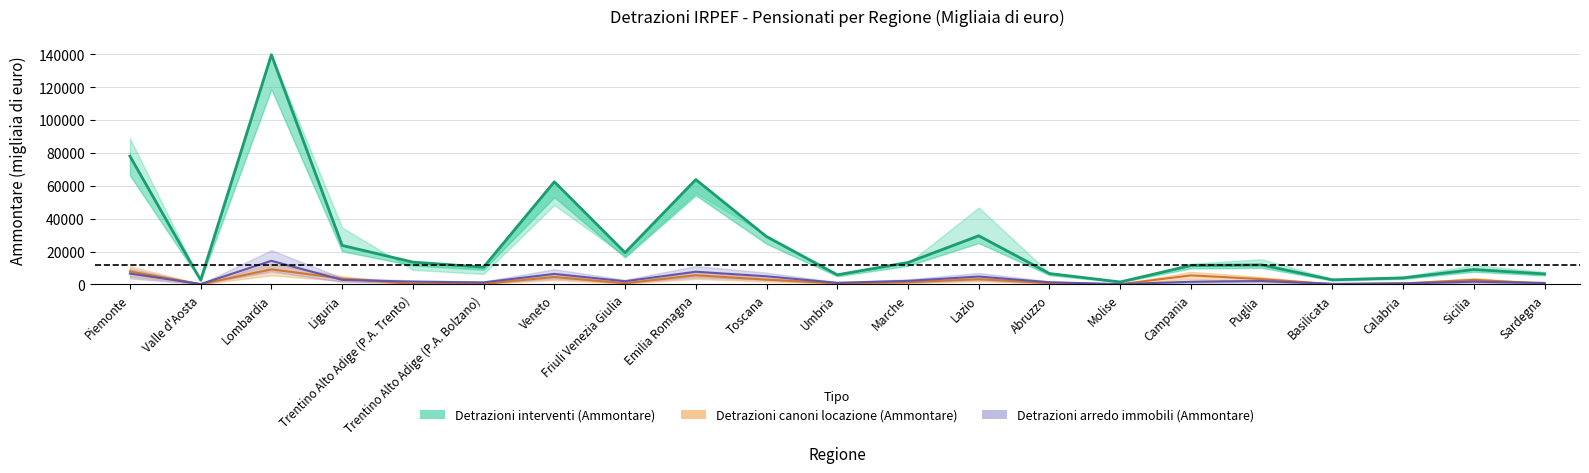

Which series has the largest range (max minus min)?

Detrazioni interventi (Ammontare)